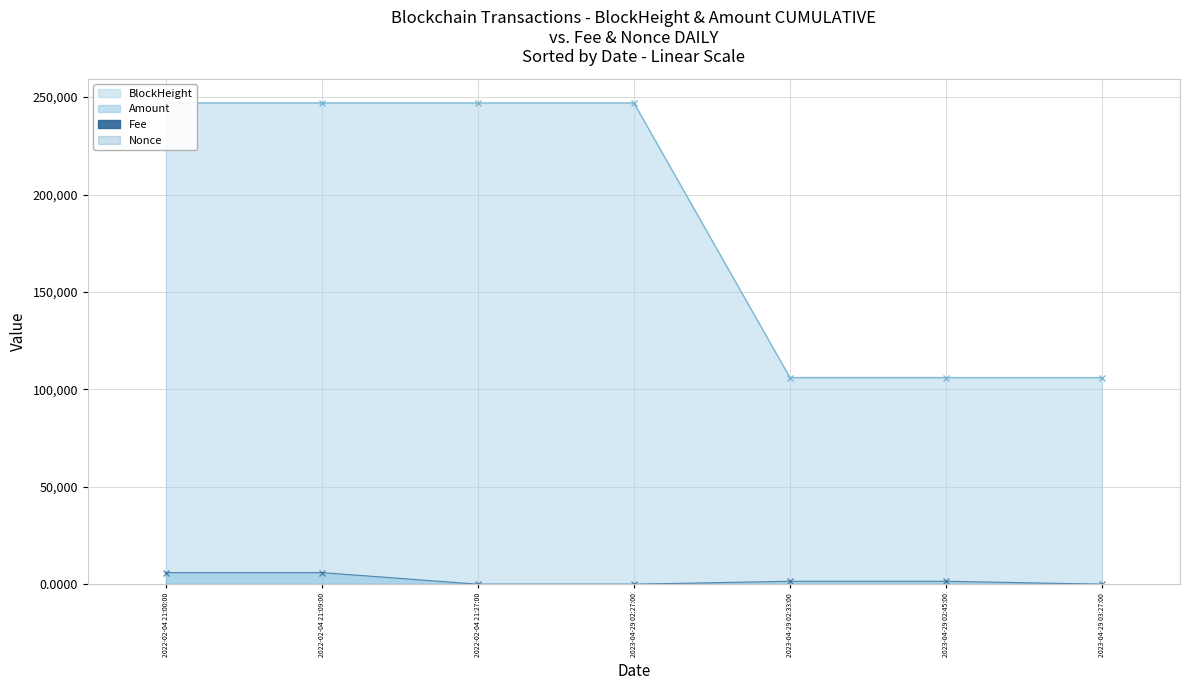

Is the value of BlockHeight at 2022-02-04 21:00:00 greater than the value of Amount at 2022-02-04 21:27:00?

Yes